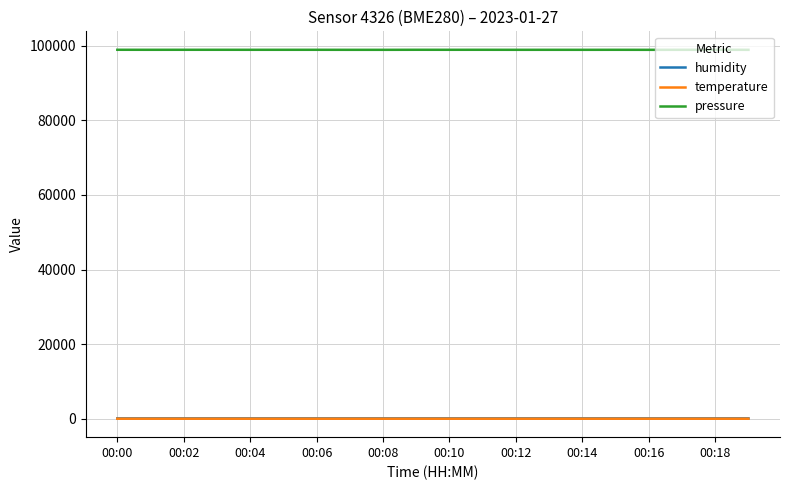

At how many categories does at least one series exceed 19651?

20